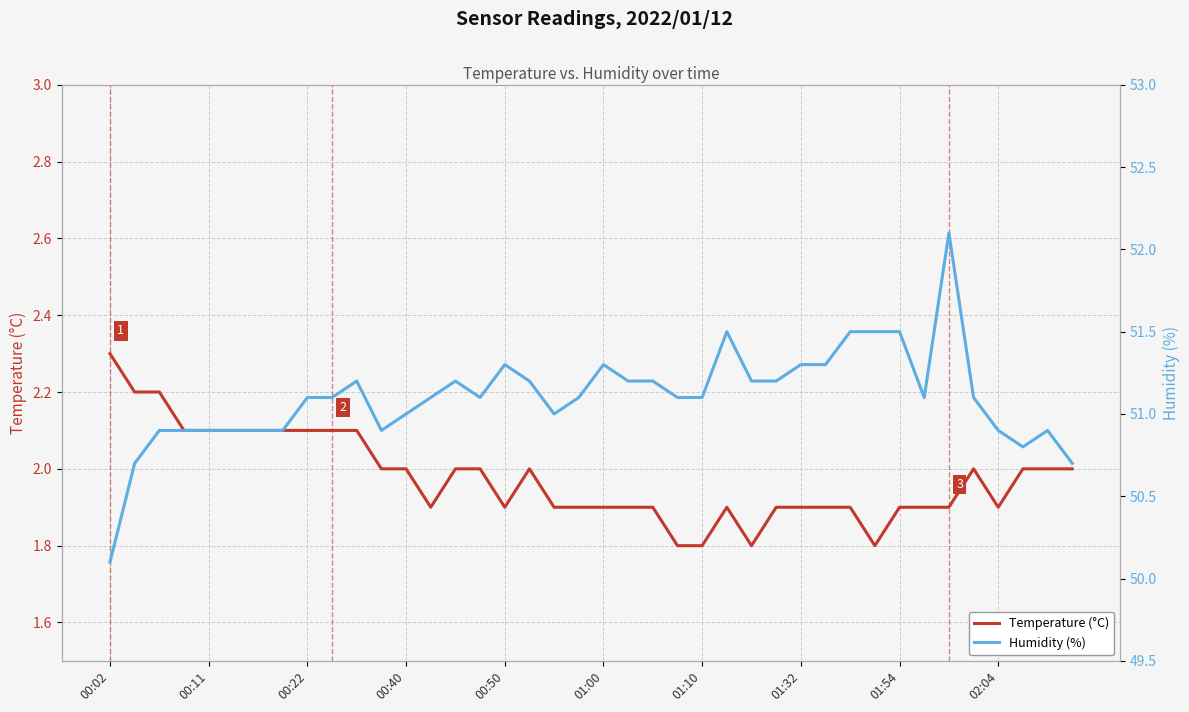

At which category does Humidity (%) reach its first local peak?

10